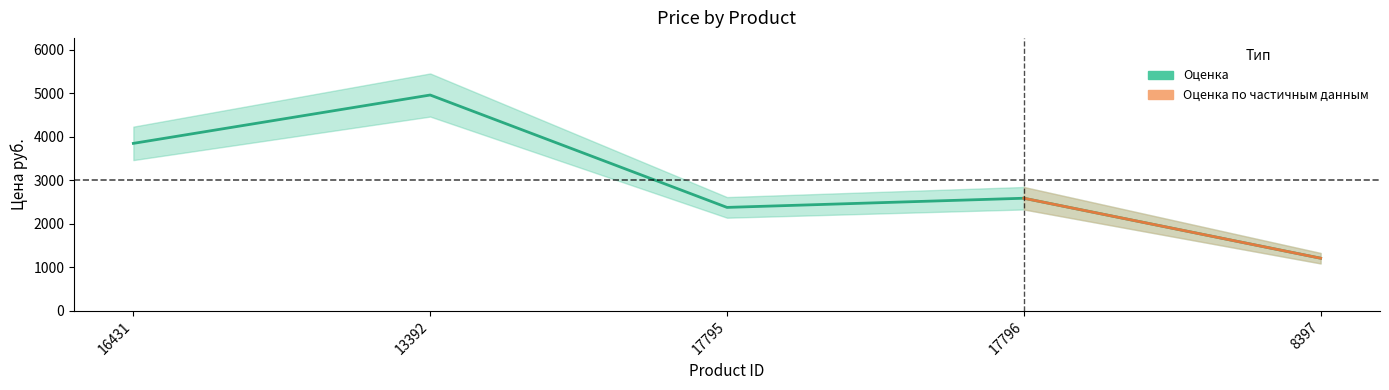

How many data points are less than 2585?

2